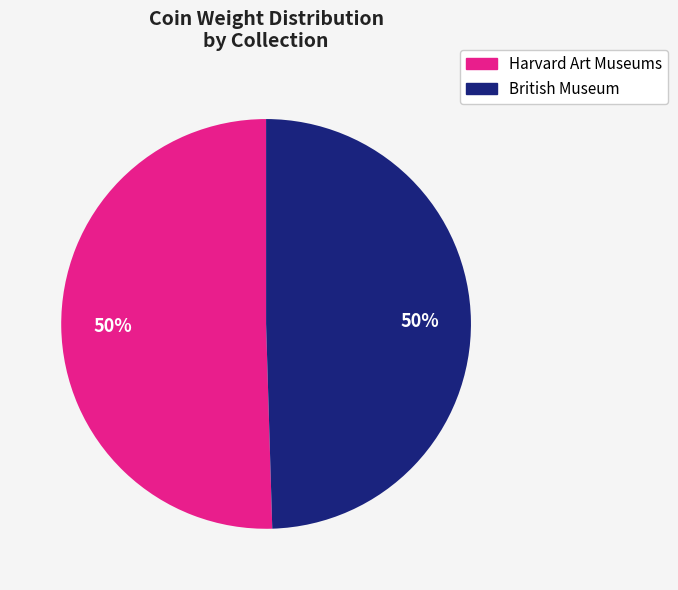

To the nearest percent, what percentage of the pie is British Museum?

50%